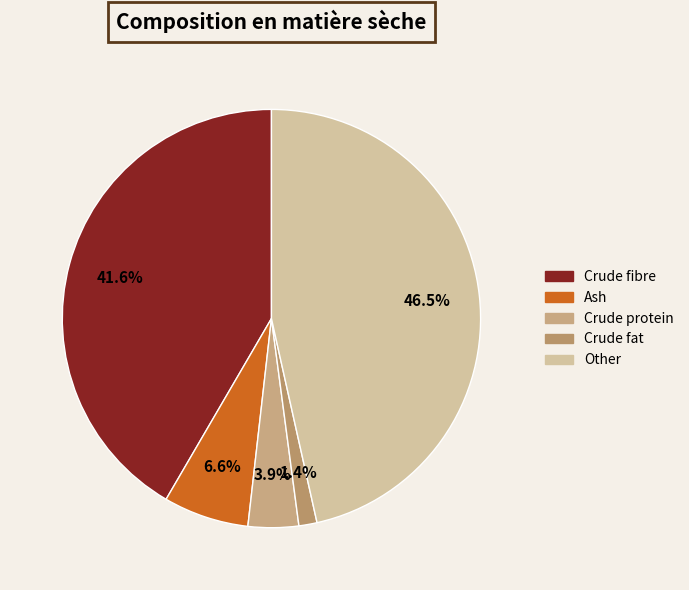

How many slices are in this pie chart?

5